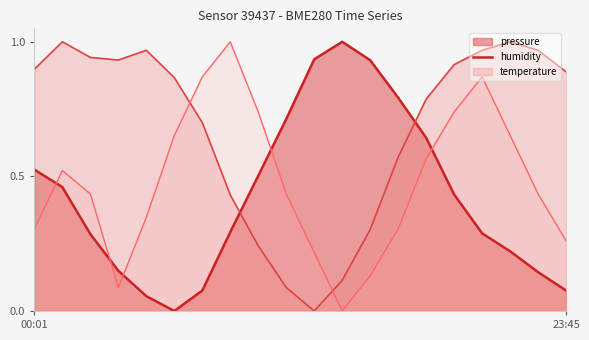

At how many categories does at least one series exceed 0?

20